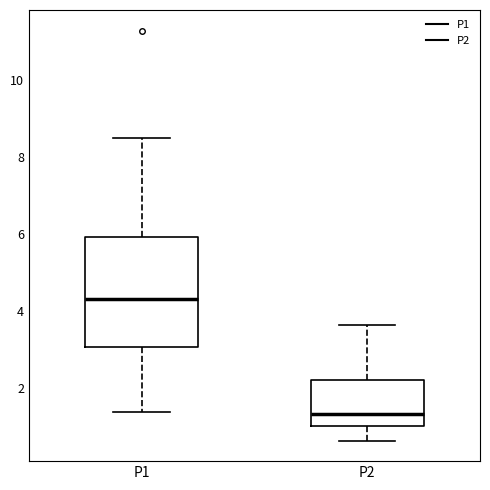

Where does the lower whisker of the box for P1 end on the y-axis? The values are not printed on the chart, so give them approximately, as read against the axis.

1.4